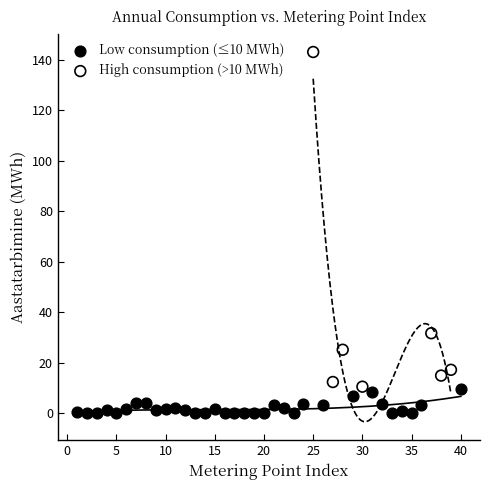

Which series contains the lowest Y value?

Low consumption (≤10 MWh)